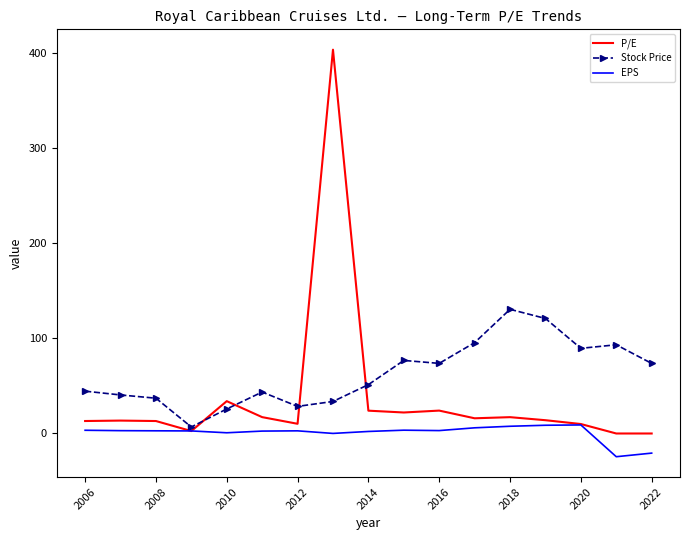

Which series has the largest total across all categories?

Stock Price